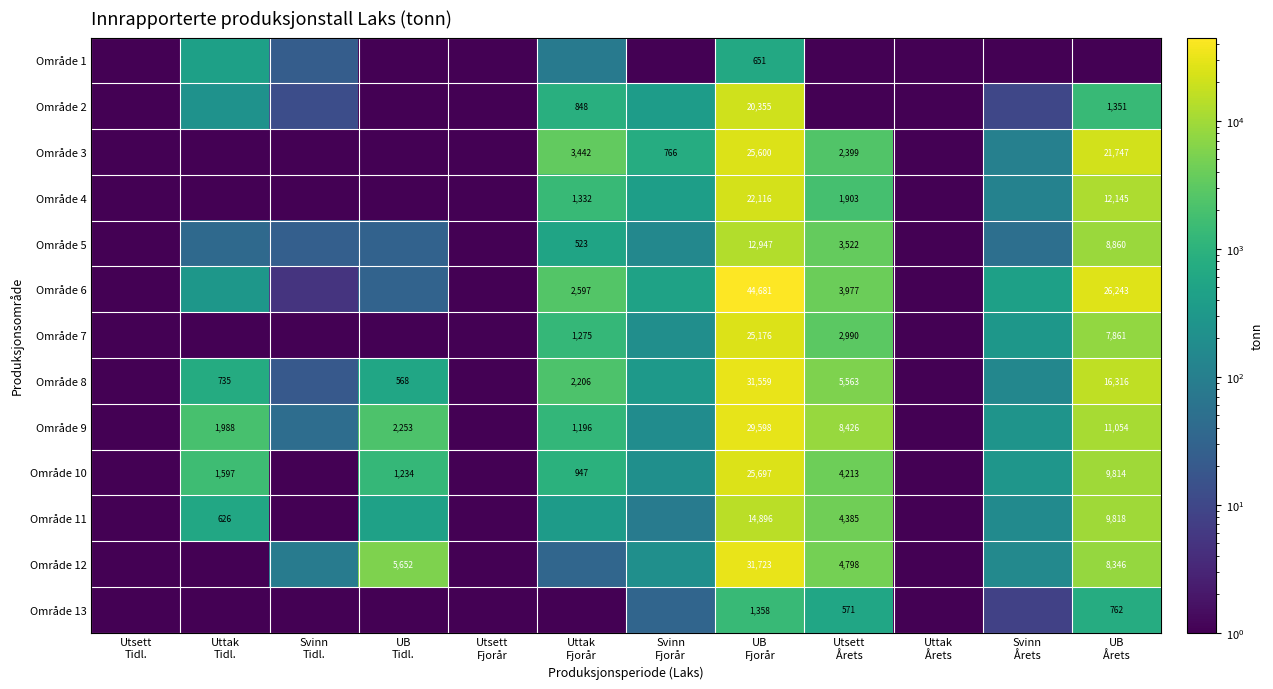

At which category is the sum across all series the highest?

UB
Fjorår